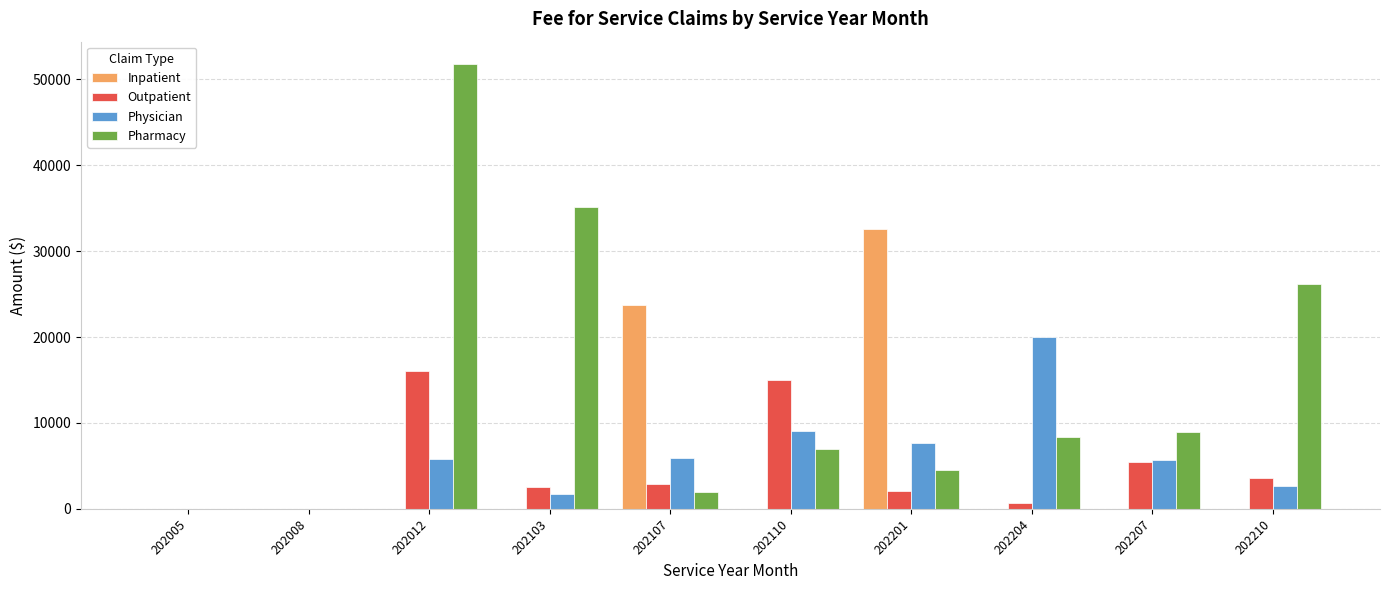

True or false: Outpatient has a value of -10322.5 at 202005.

False